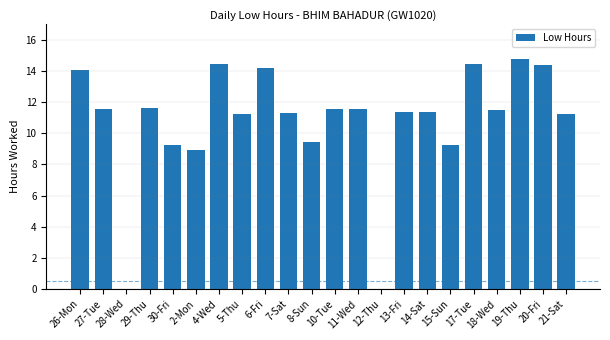

What is the sum of the values at 4-Wed and 19-Thu?

29.2